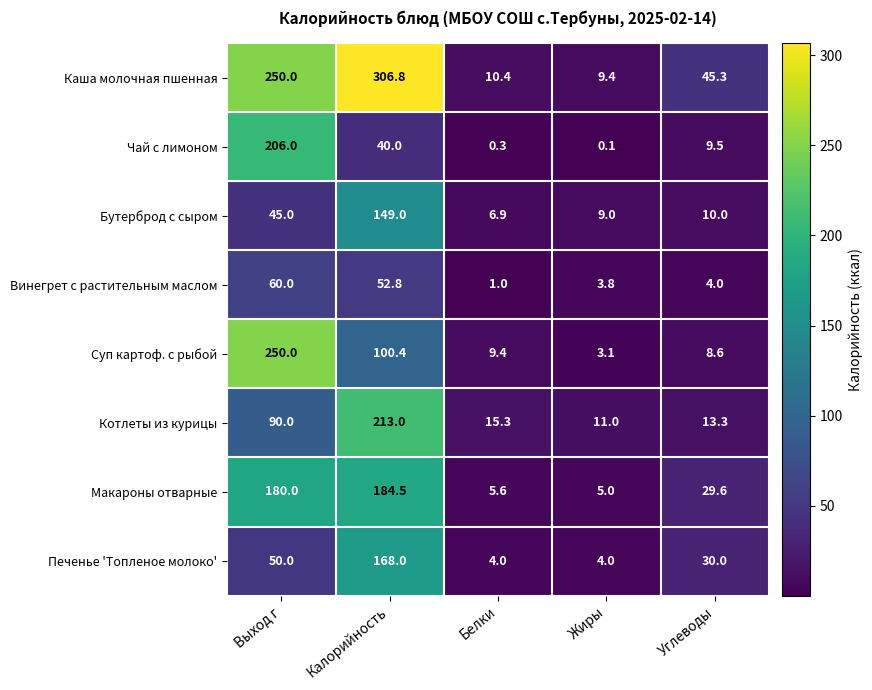

Rank the series by their maximum value, from lowest to highest.

Винегрет с растительным маслом, Бутерброд с сыром, Печенье 'Топленое молоко', Макароны отварные, Чай с лимоном, Котлеты из курицы, Суп картоф. с рыбой, Каша молочная пшенная